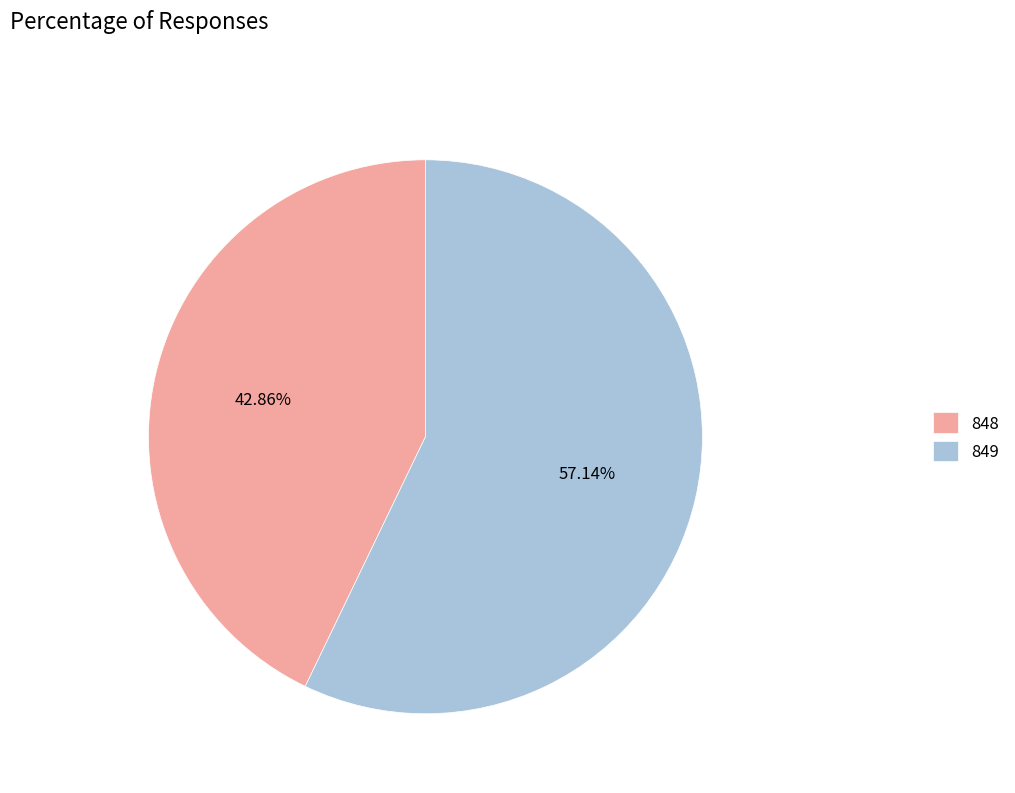

To the nearest percent, what percentage of the pie is 849?

57%